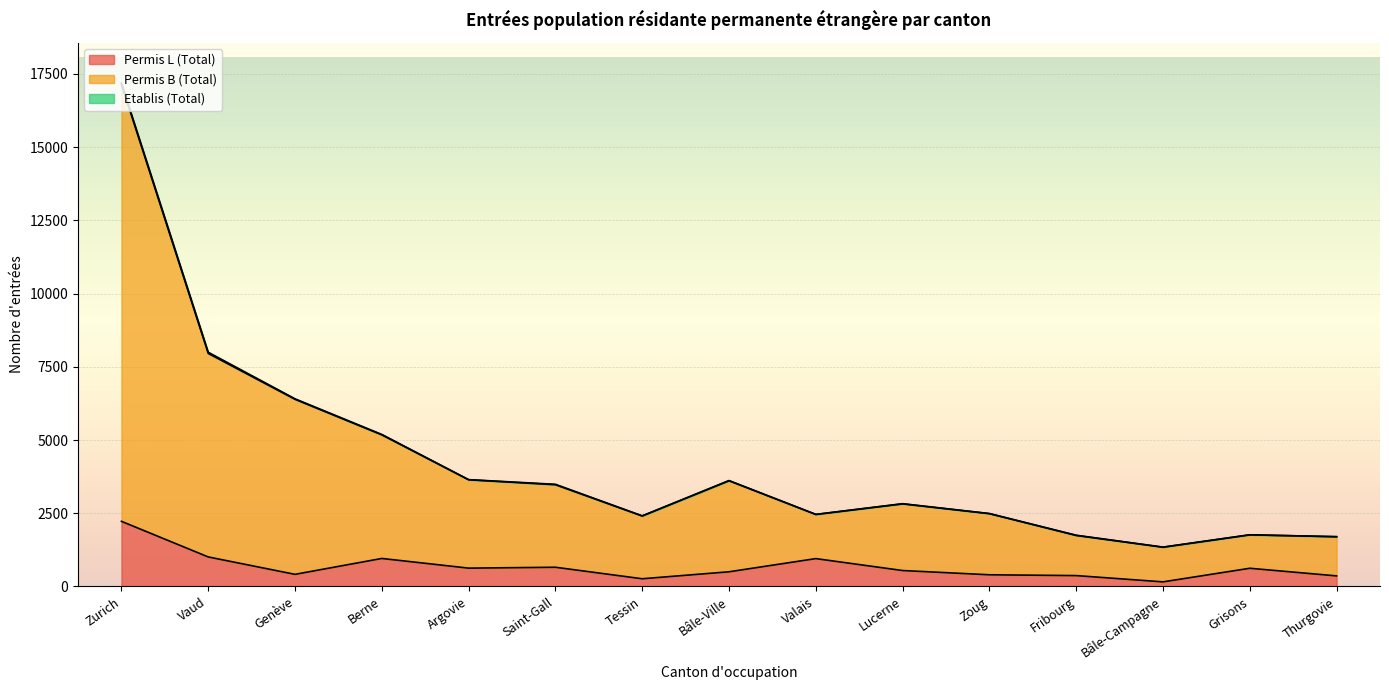

The Permis B (Total) series shows 3616 at Bâle-Ville. True or false?

True